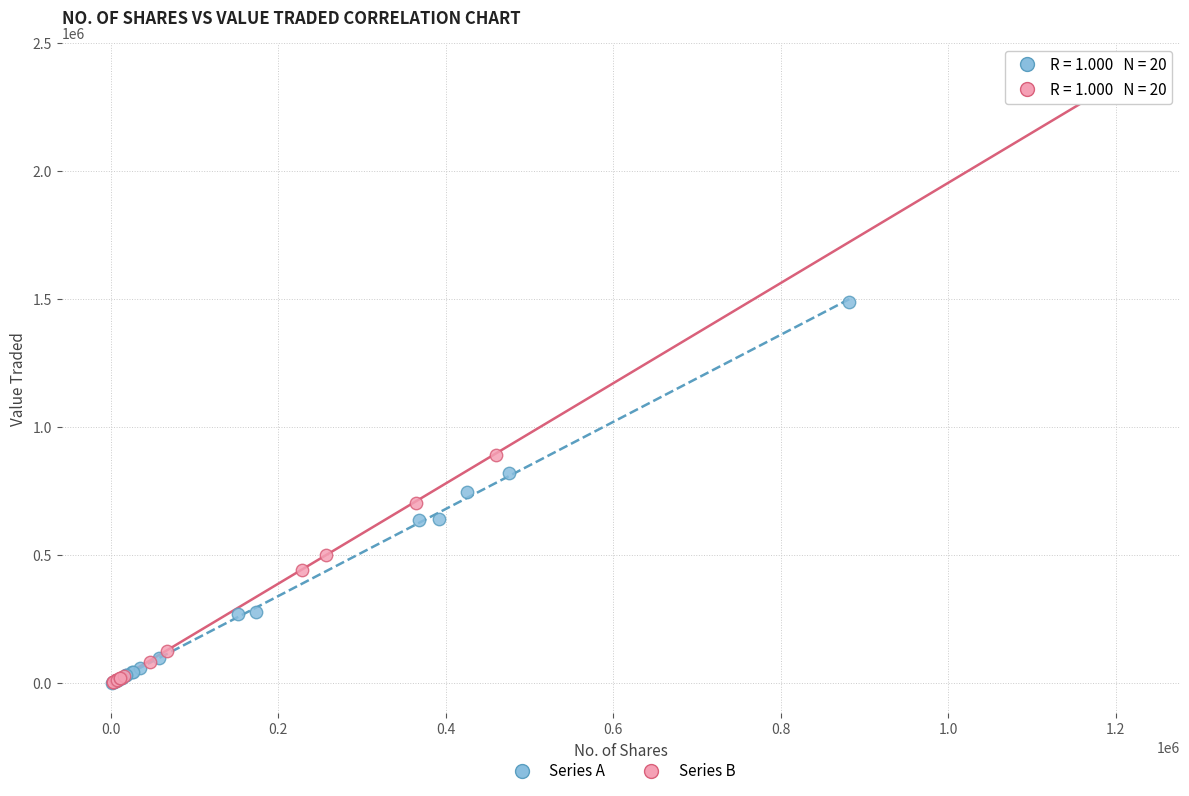

Which series reaches the maximum Y coordinate?

Series B